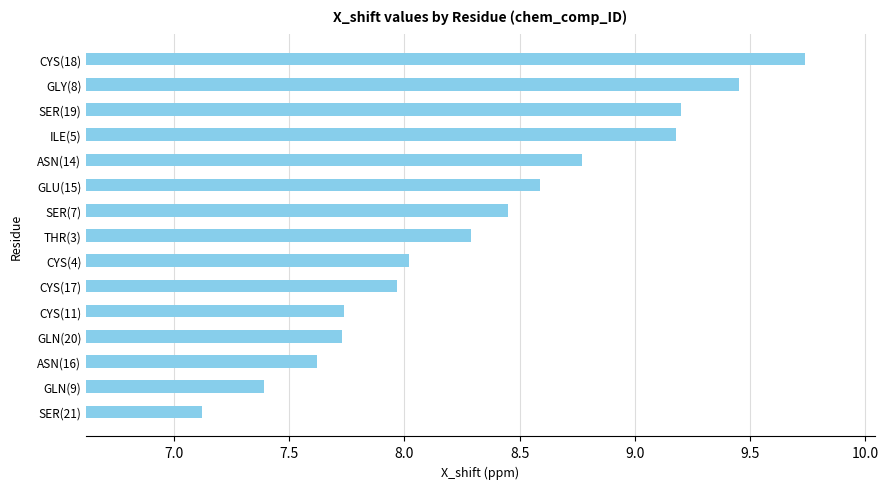

Between CYS(17) and GLN(20), which is larger?

CYS(17)